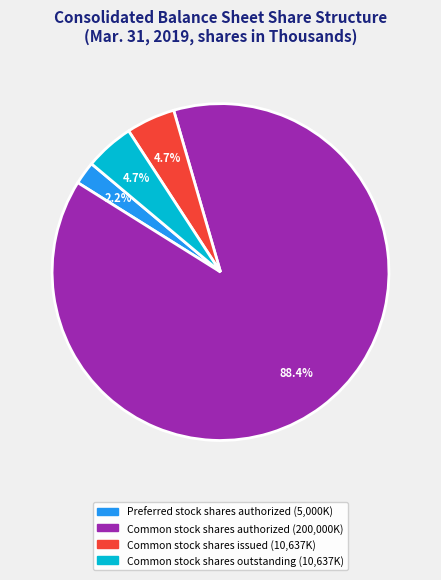

Does any single category account for the majority?

Yes